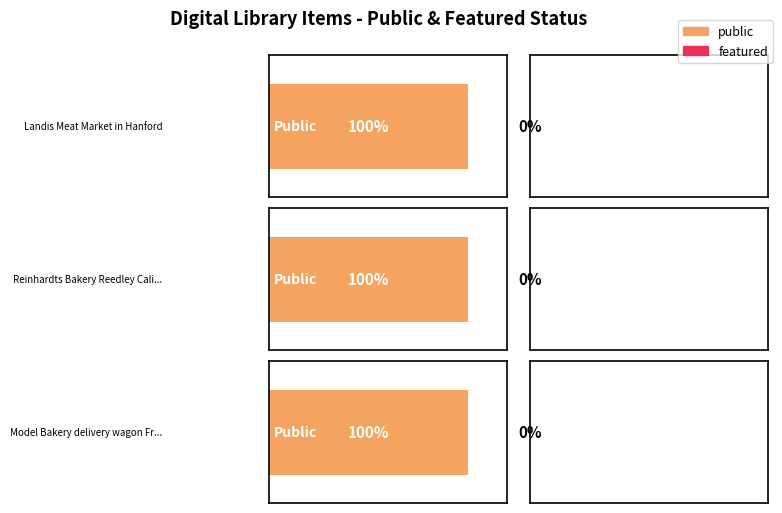

Reading right to left, extract all data points from this chart.

public: 1	1	1
featured: 0	0	0